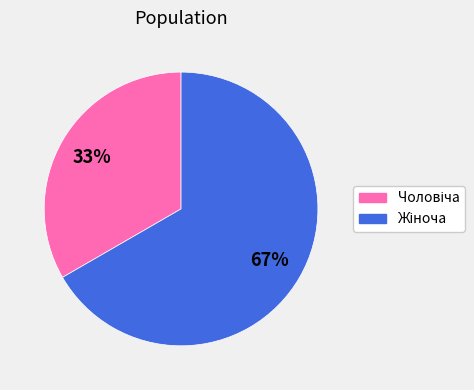

To the nearest percent, what is the average slice percentage?

50%